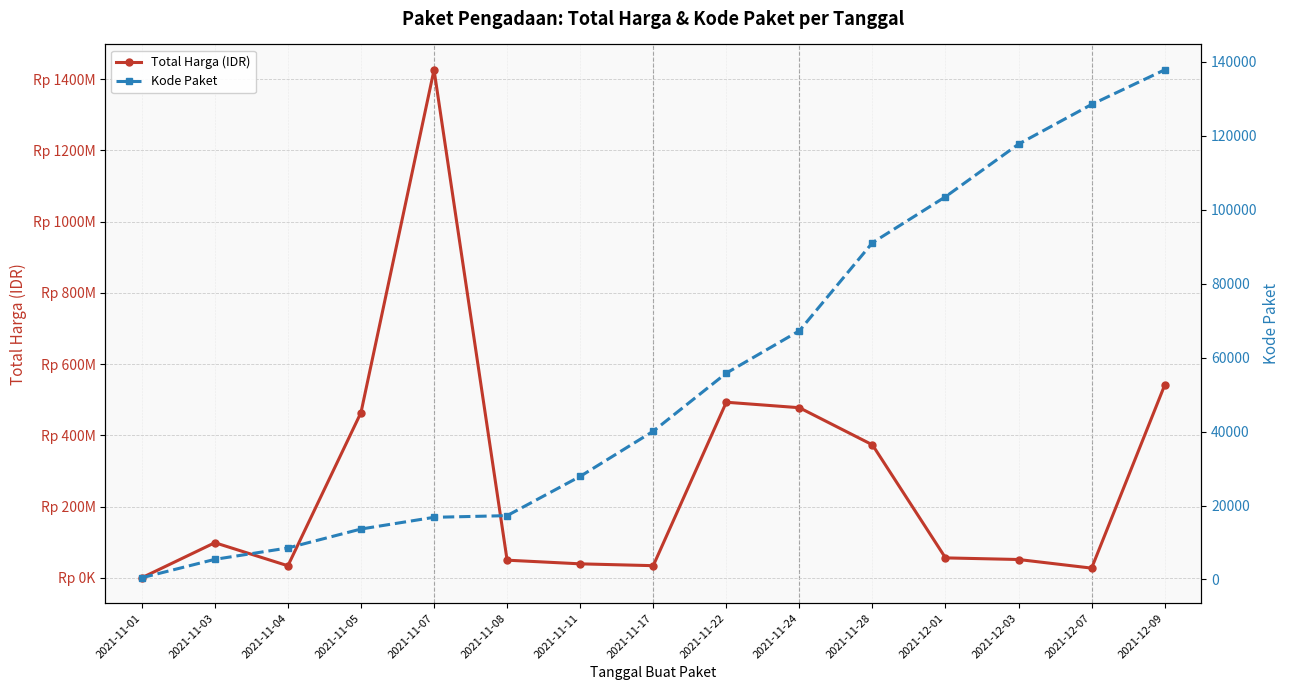

The value of Kode Paket at 2021-11-24 is 67279. True or false?

True